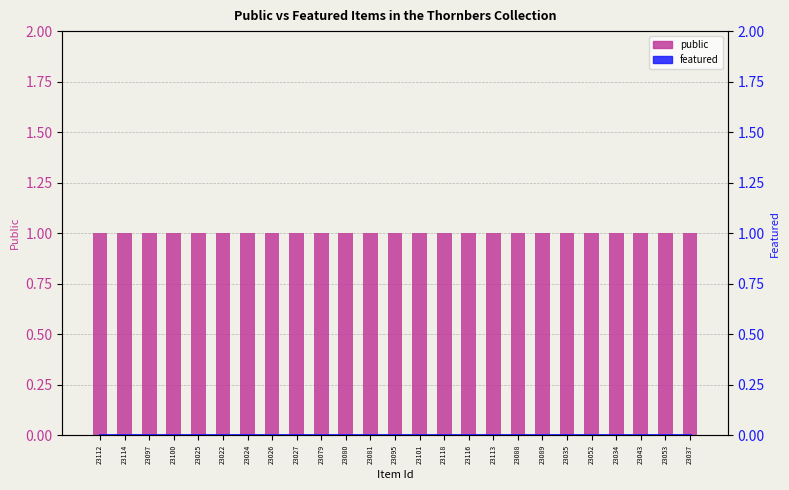

Which series has the largest total across all categories?

public